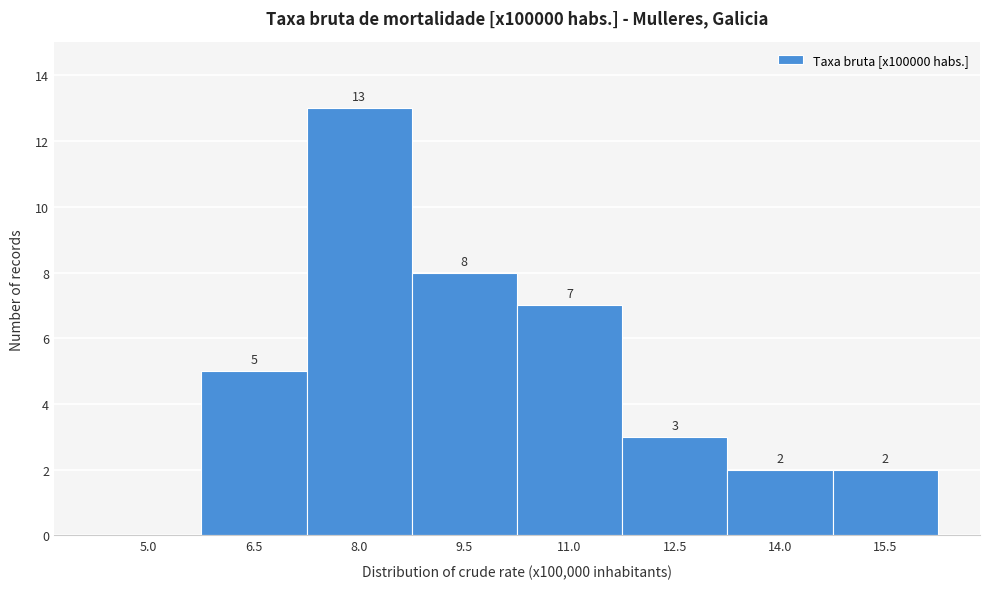

Reading left to right, extract all data points from this chart.

5.0=0	6.5=5	8.0=13	9.5=8	11.0=7	12.5=3	14.0=2	15.5=2